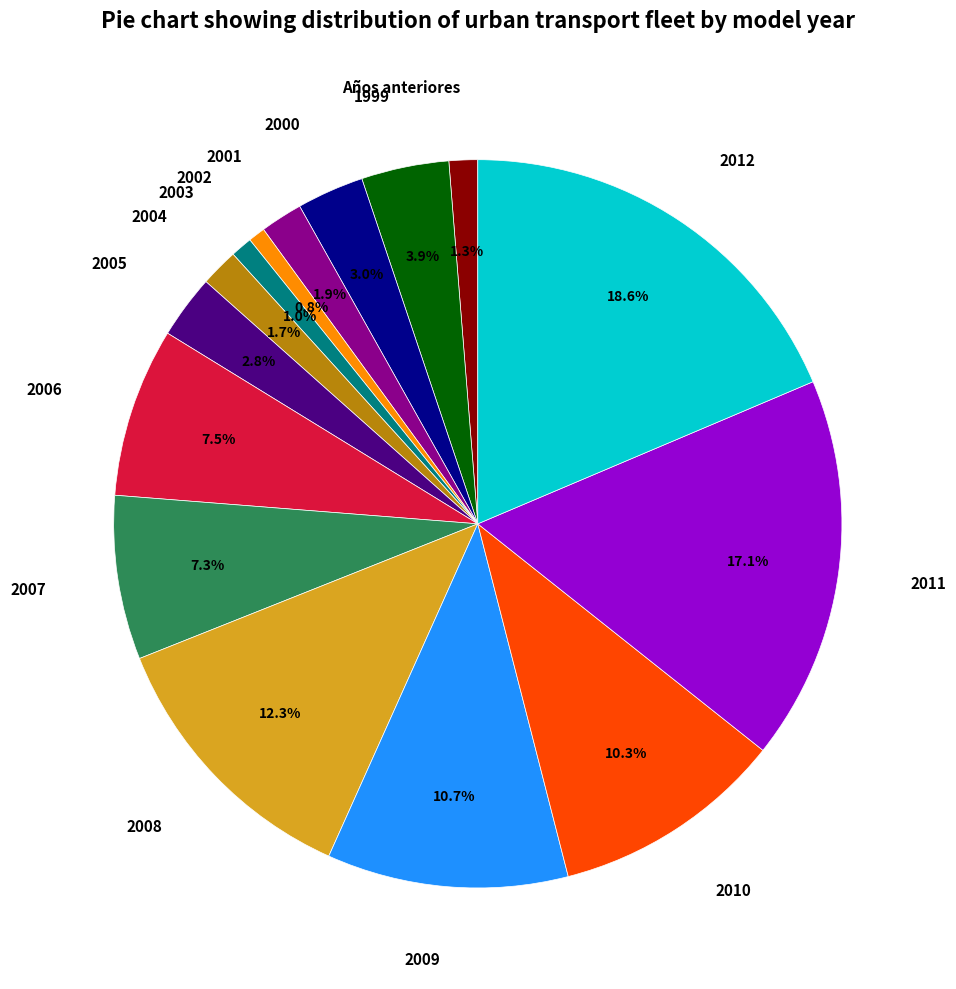

Is it true that 2000 is 3% of the pie?

True